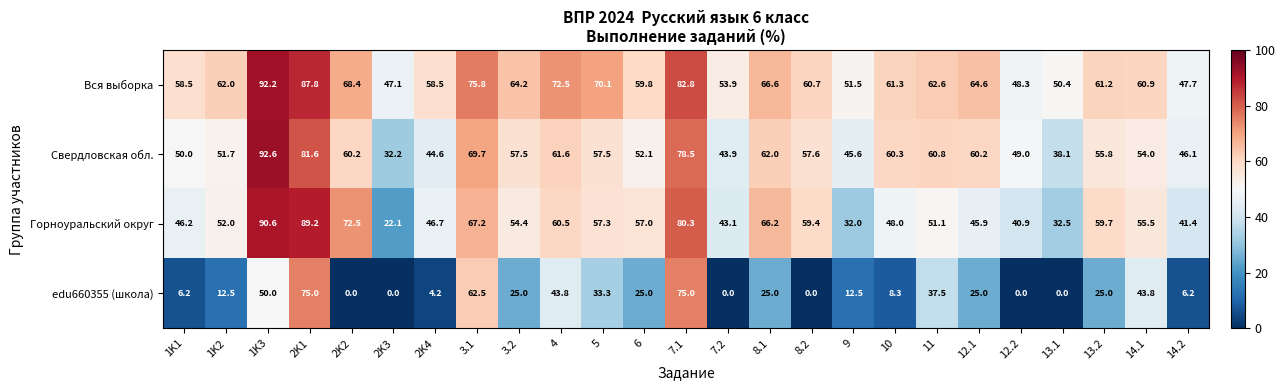

What is the highest value of the Свердловская обл. series?

92.6